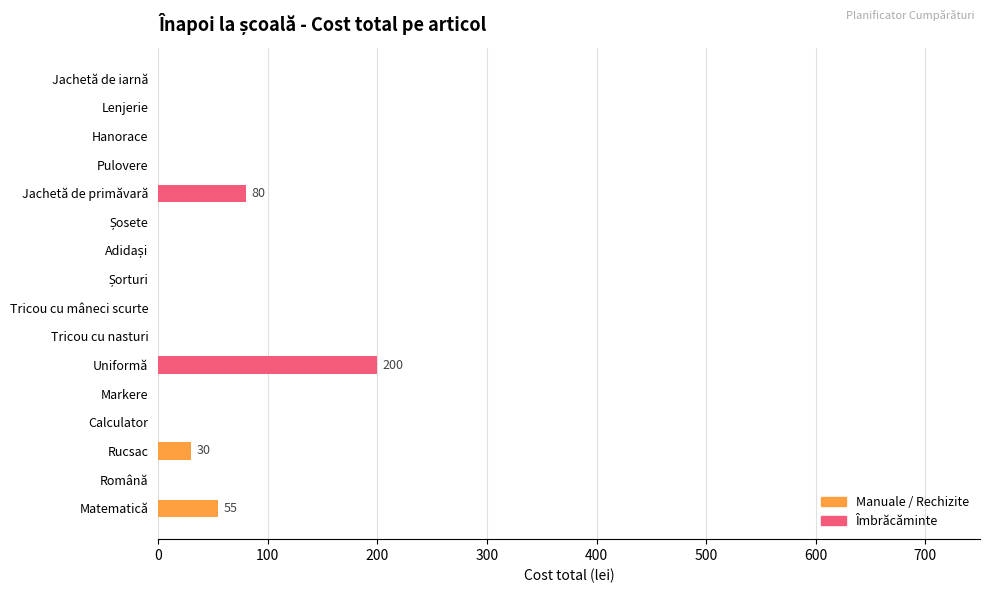

What is the sum of all values?

365